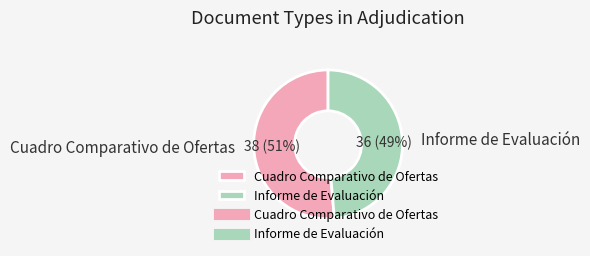

The Informe de Evaluación slice represents 49% of the pie. True or false?

True